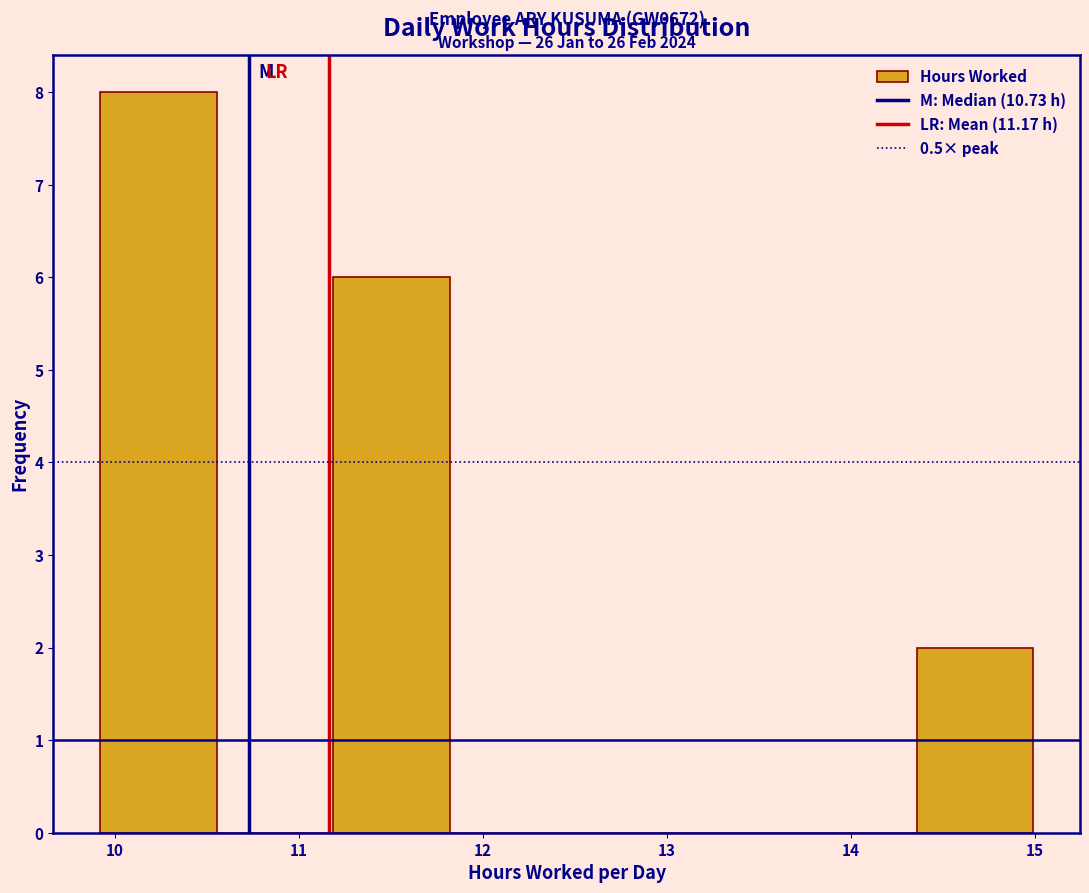

Over which range of the x-axis is the bar tallest?

9.9 to 10.6